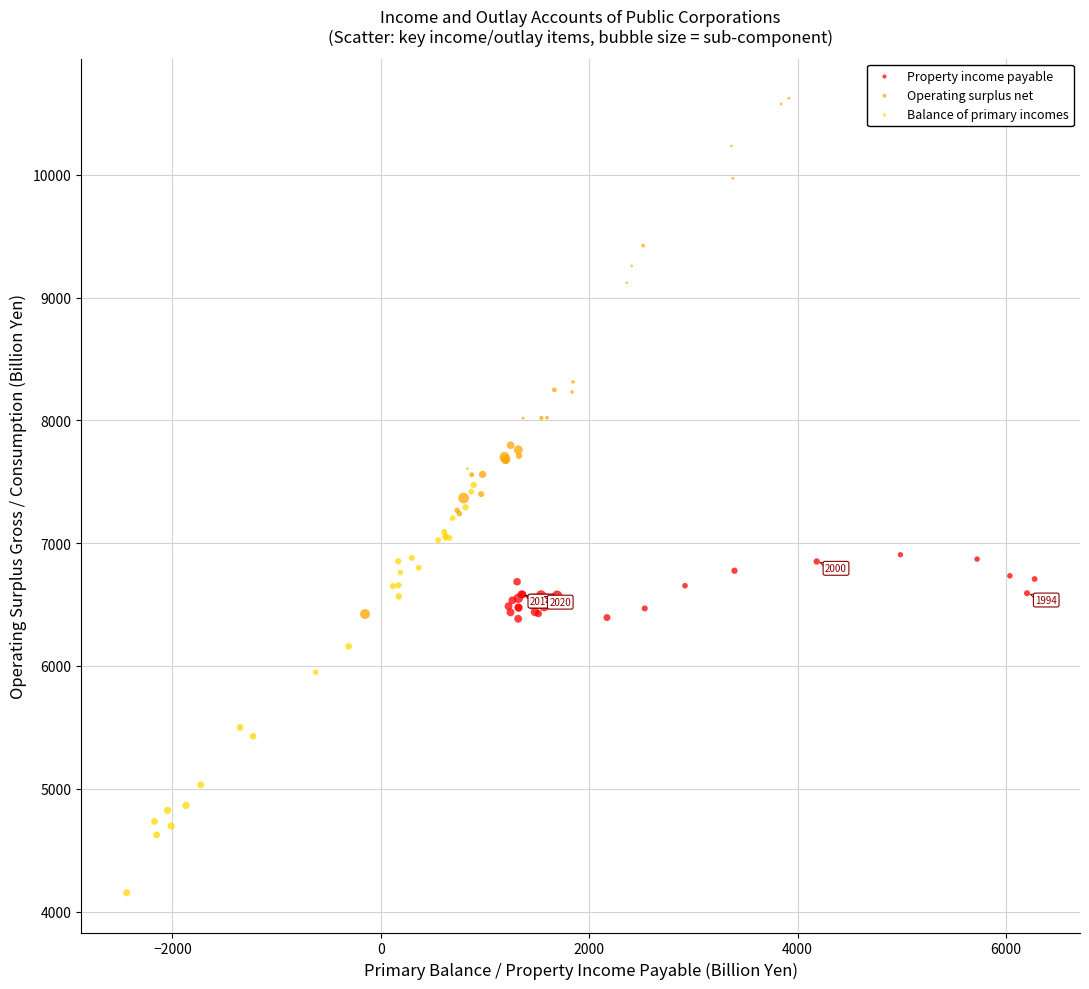

Which series contains the highest Y value?

Operating surplus net